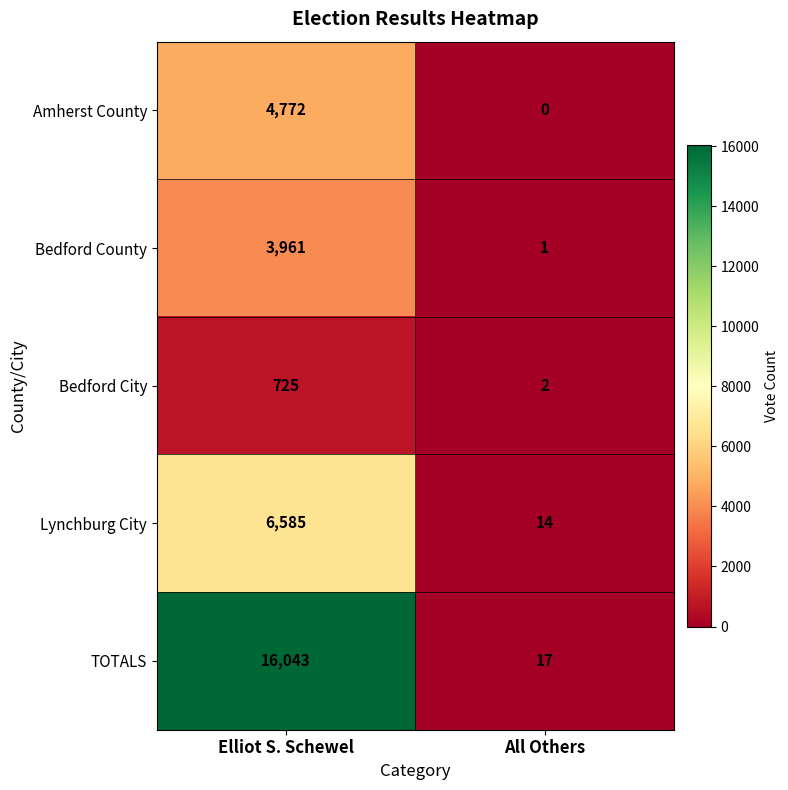

Where is Lynchburg City nearest to the value 3299?

All Others